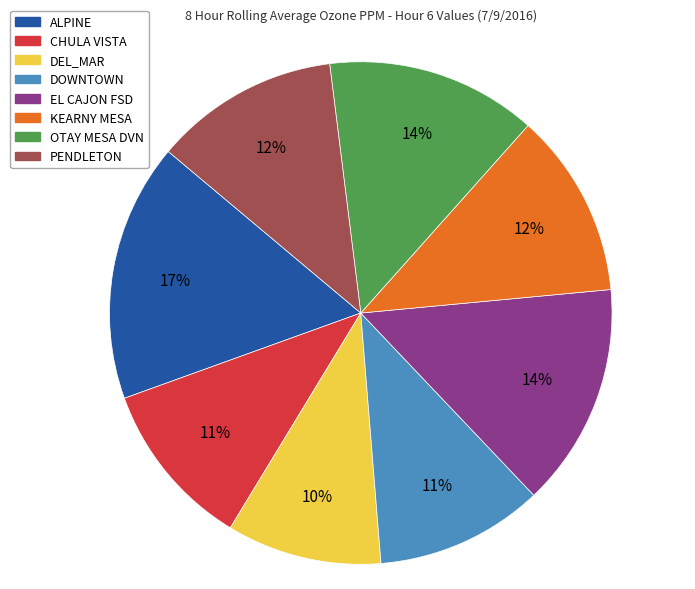

To the nearest percent, what percentage of the pie is DEL_MAR?

10%